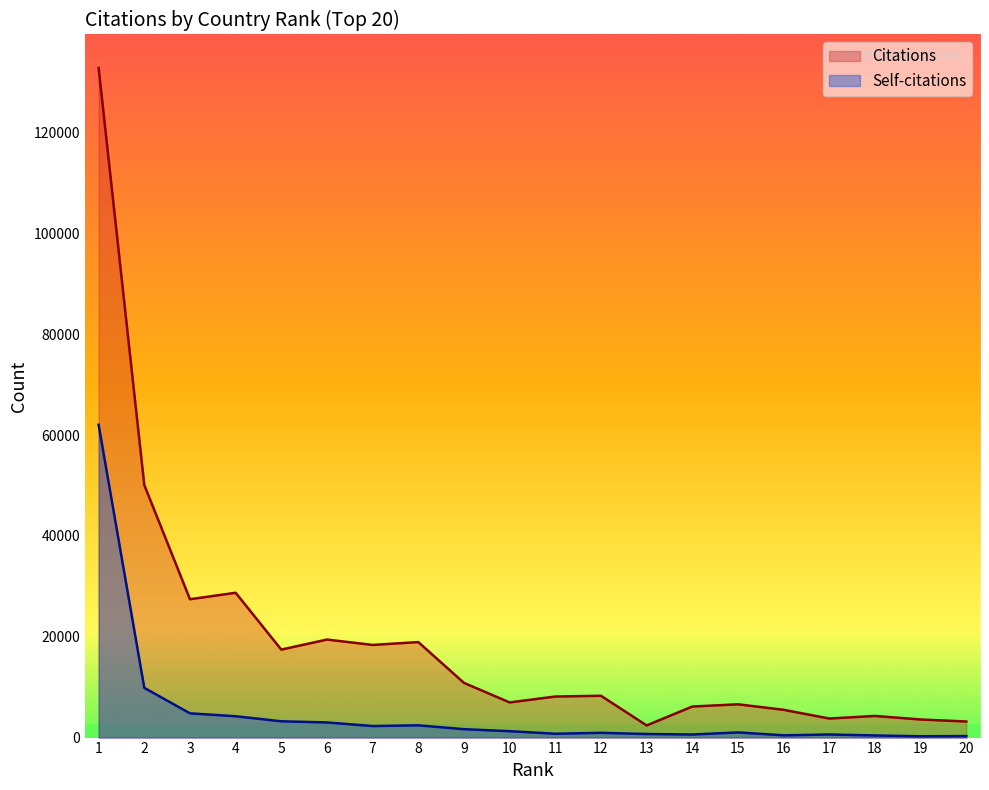

Which series has the largest total across all categories?

Citations